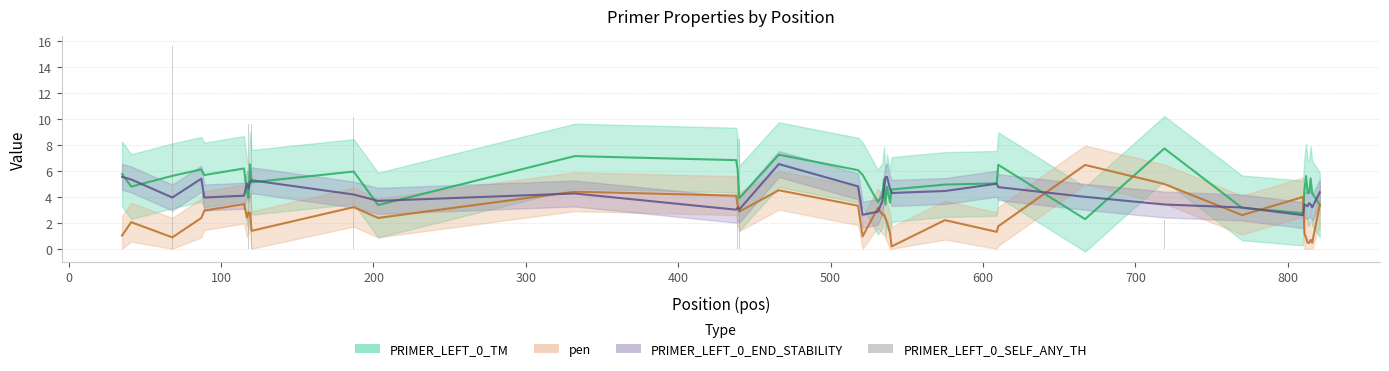

The chart shows a value of 7.5 at 11. True or false?

False